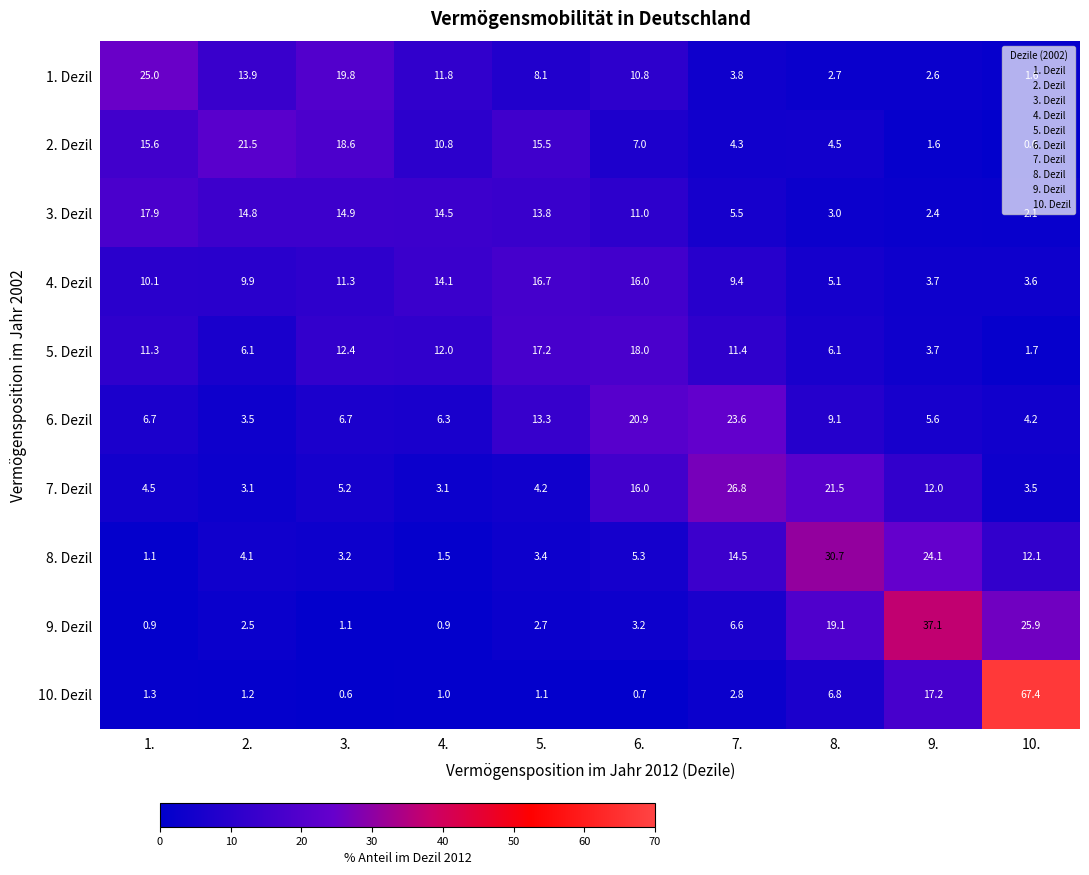

How many data points in 4. Dezil are less than 10?

5